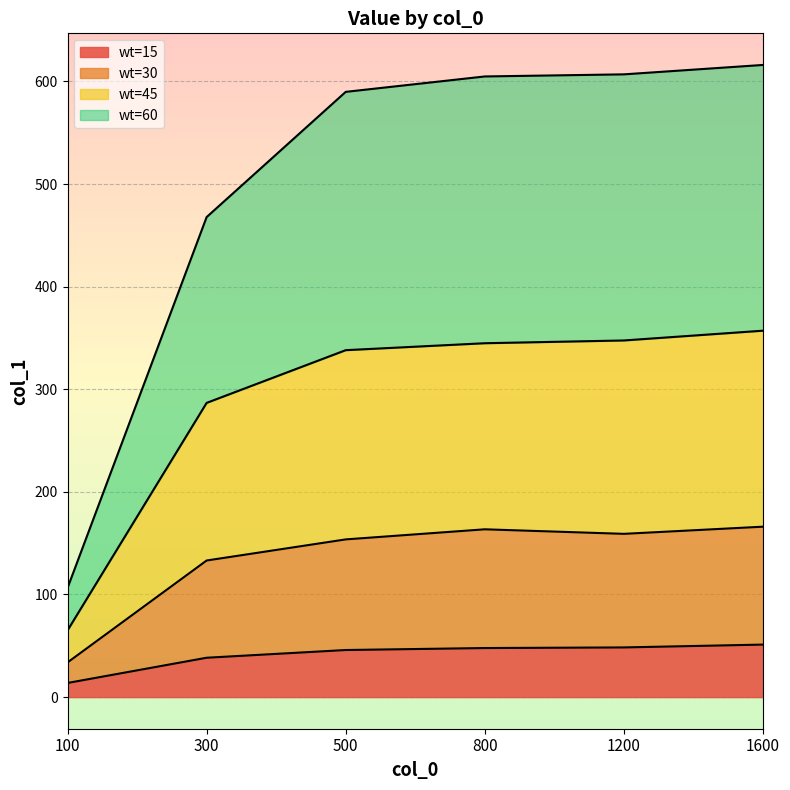

Where is the first local minimum for wt=30?

1200